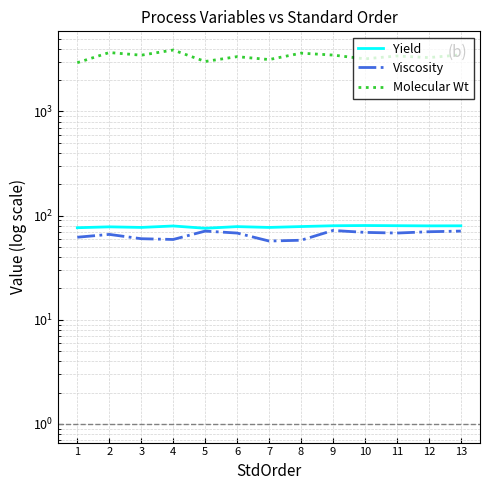

How many interior local valleys does the Viscosity series have?

3